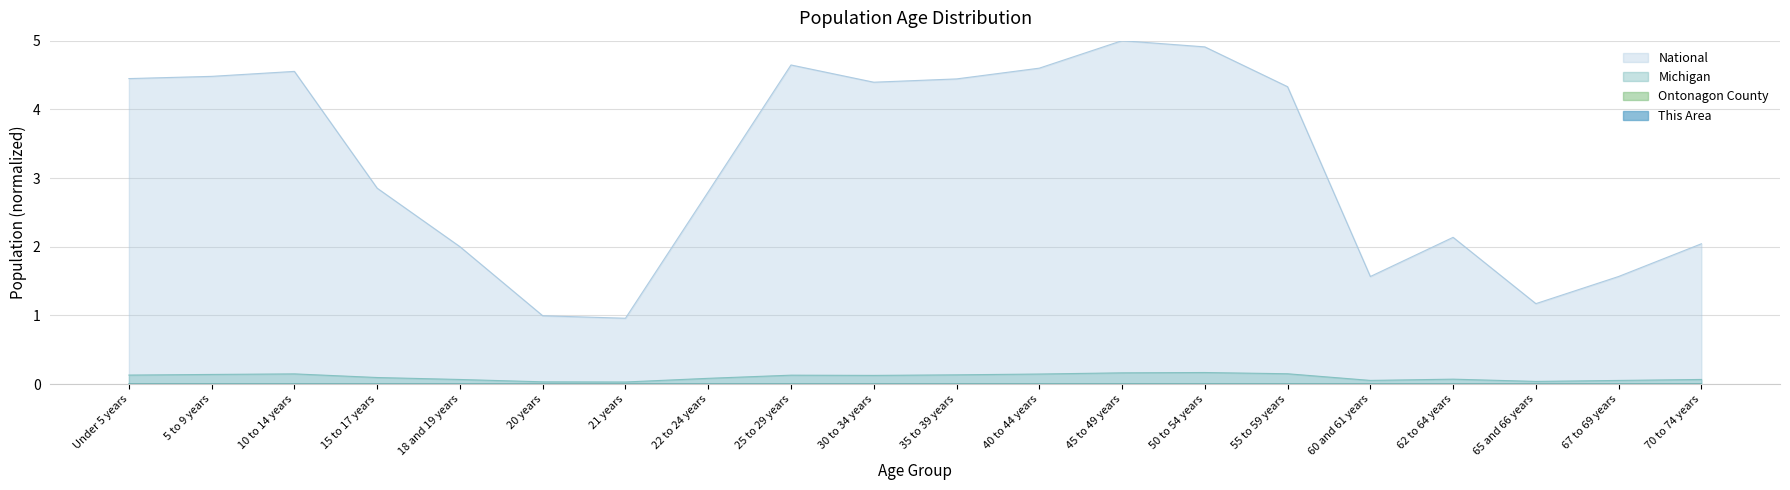

True or false: Michigan and Ontonagon County cross at least once.

False